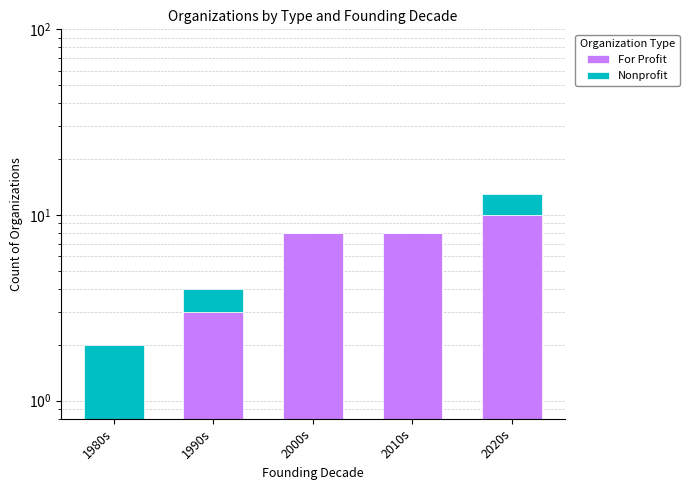

Which series changed the most between 2000s and 2020s?

Nonprofit